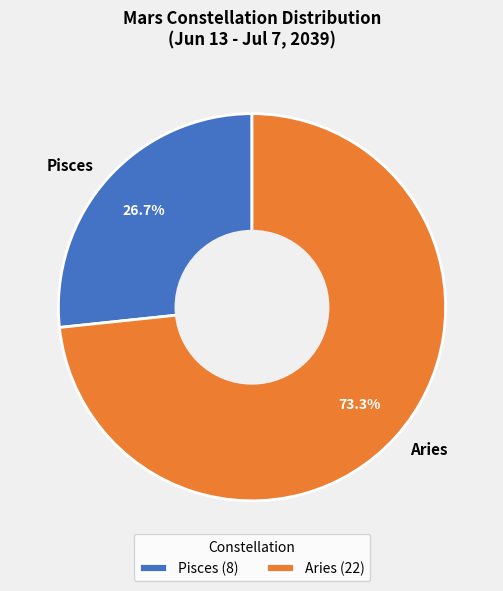

The Pisces slice represents 19% of the pie. True or false?

False